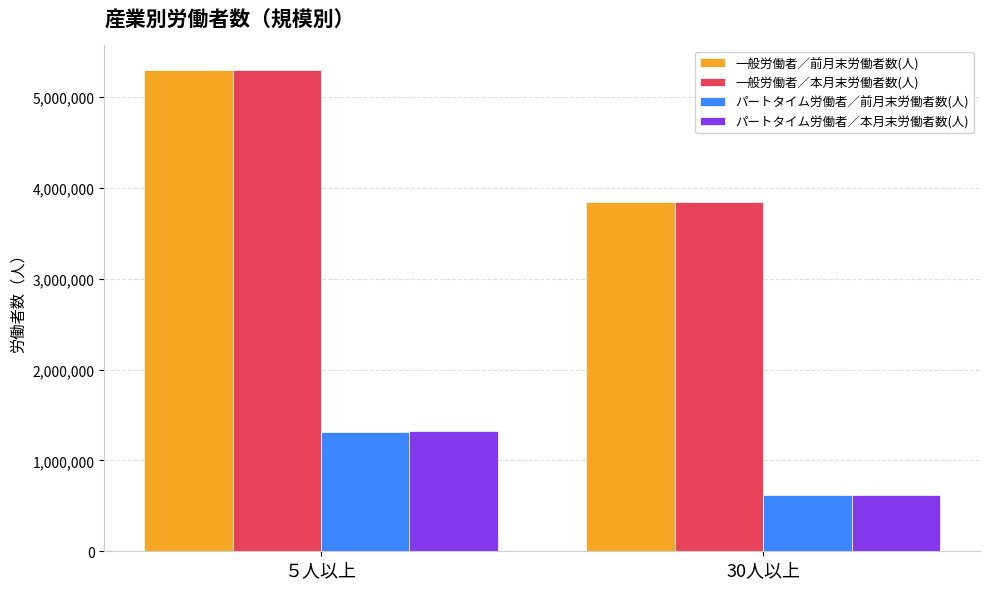

Reading left to right, transcribe all the data shown in this chart.

一般労働者／前月末労働者数(人): 5305189	3849290
一般労働者／本月末労働者数(人): 5298849	3847702
パートタイム労働者／前月末労働者数(人): 1312155	617405
パートタイム労働者／本月末労働者数(人): 1324657	621815